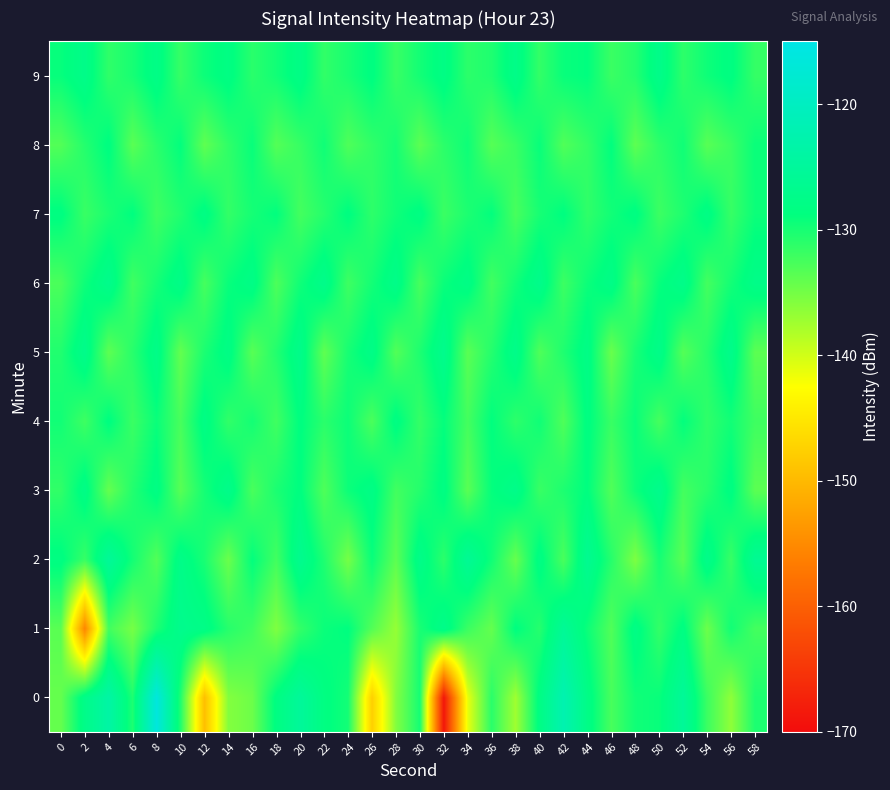

At 38, list the series in order from smallest to largest.

0, 2, 7, 8, 4, 6, 1, 9, 3, 5